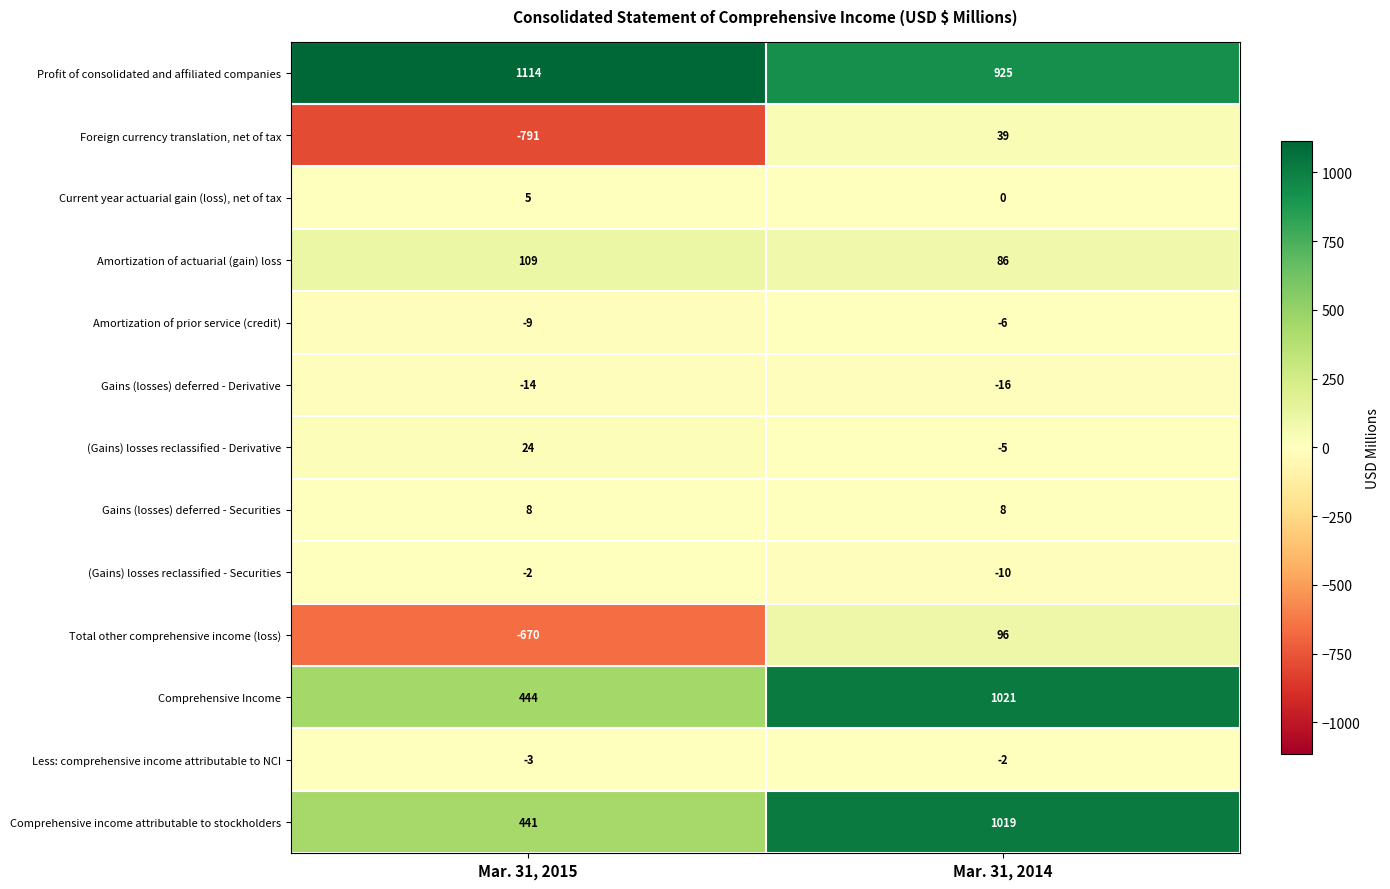

Where is Foreign currency translation, net of tax nearest to the value -376?

Mar. 31, 2015